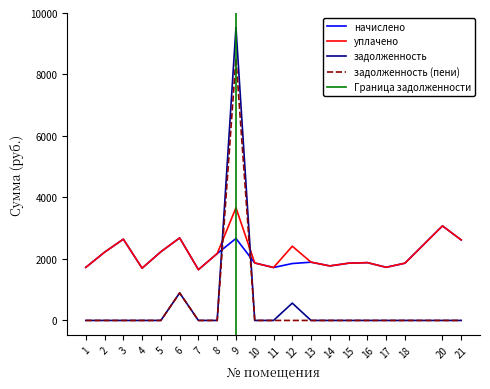

The value of задолженность (пени) at 16 is 0.0. True or false?

True